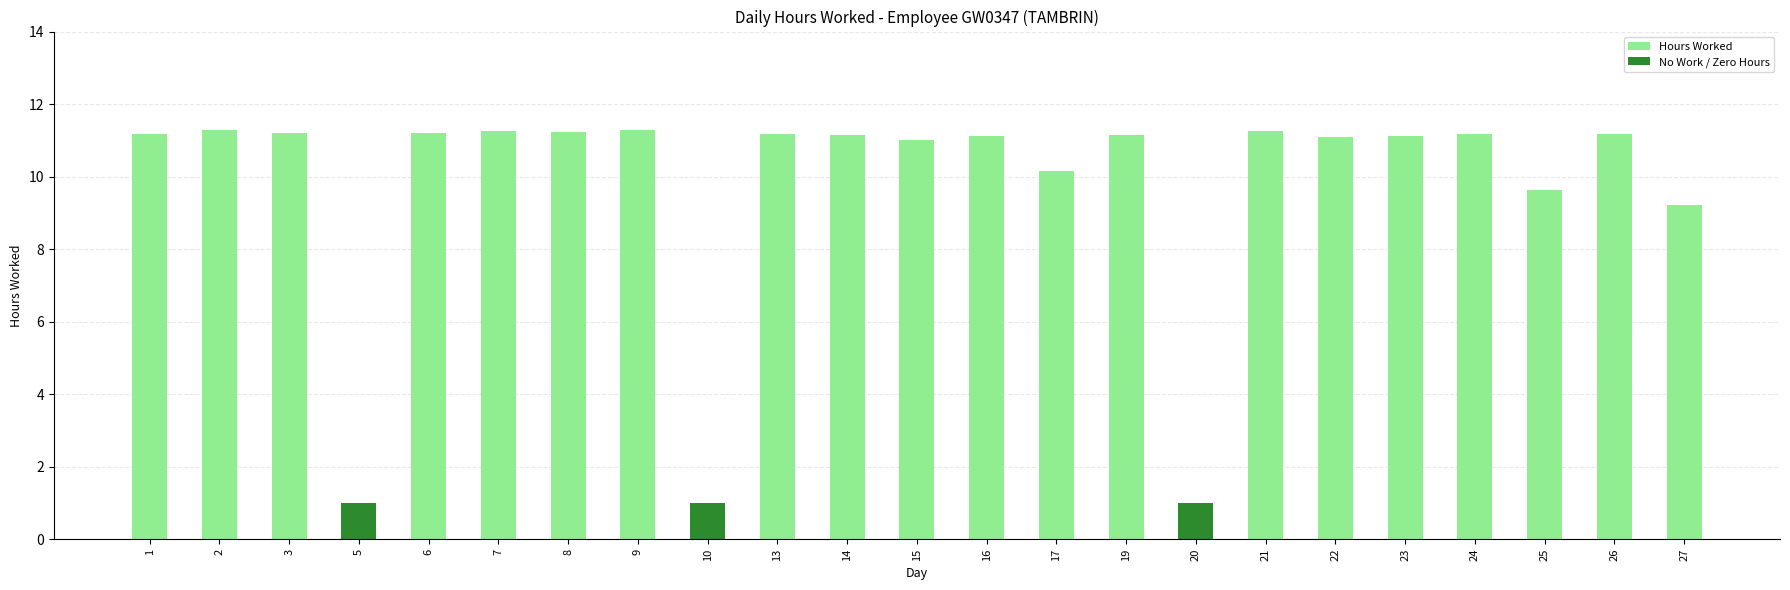

What is the change in value from 1 to 9?

+0.1